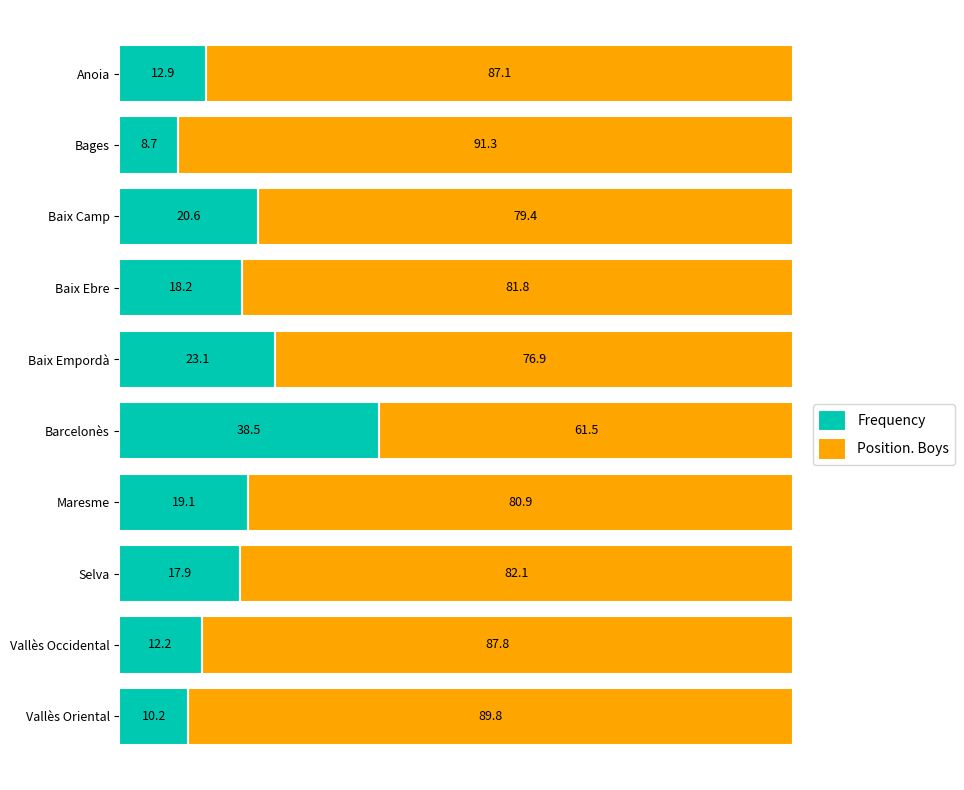

List the labels in order of Frequency value, smallest first.

Bages, Vallès Oriental, Vallès Occidental, Anoia, Selva, Baix Ebre, Maresme, Baix Camp, Baix Empordà, Barcelonès